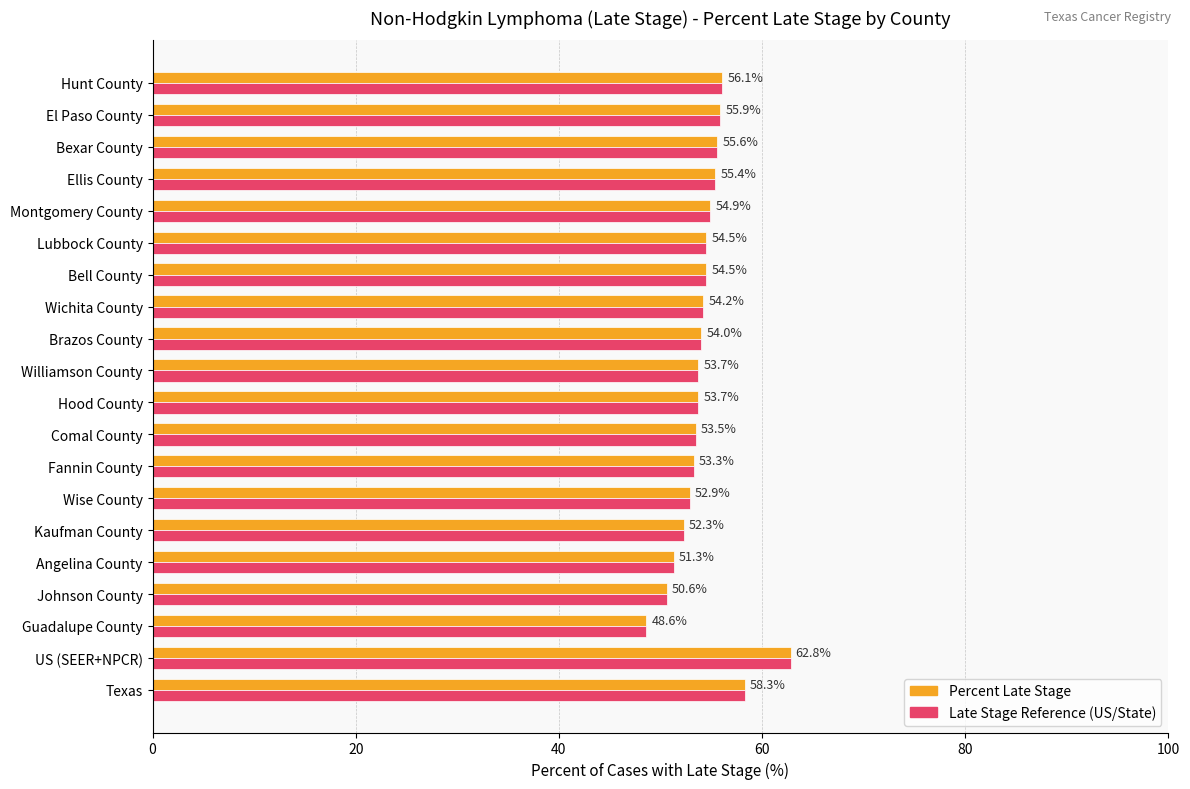

At which category is the sum across all series the highest?

US (SEER+NPCR)